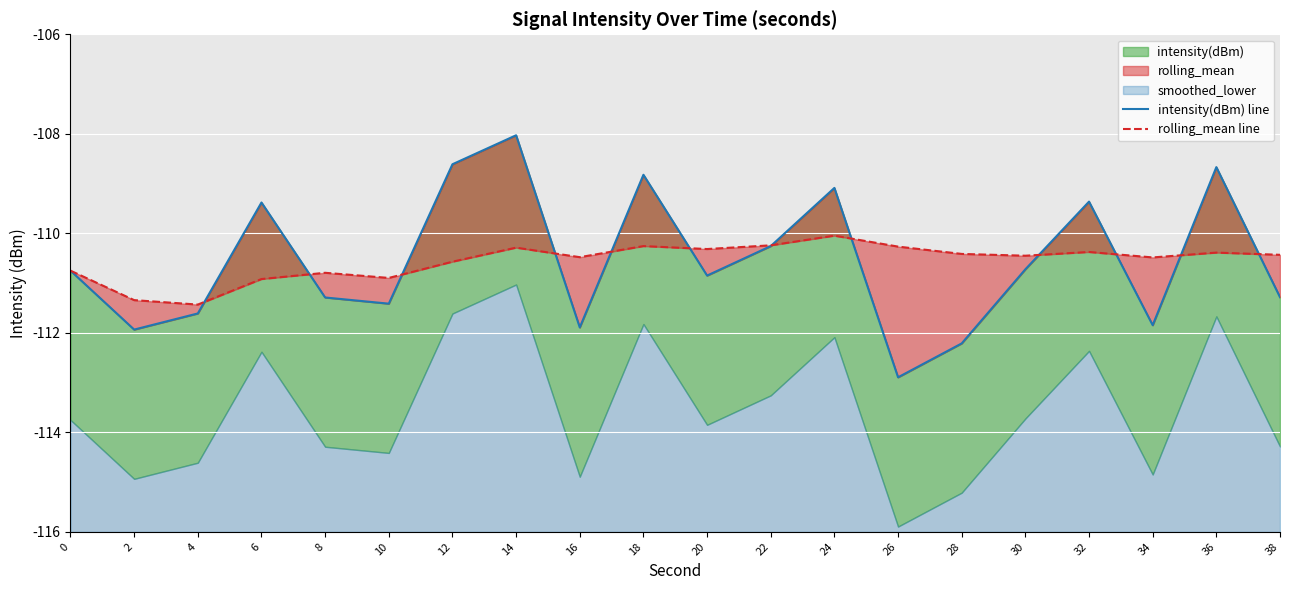

At which label does rolling_mean line reach its peak?

24